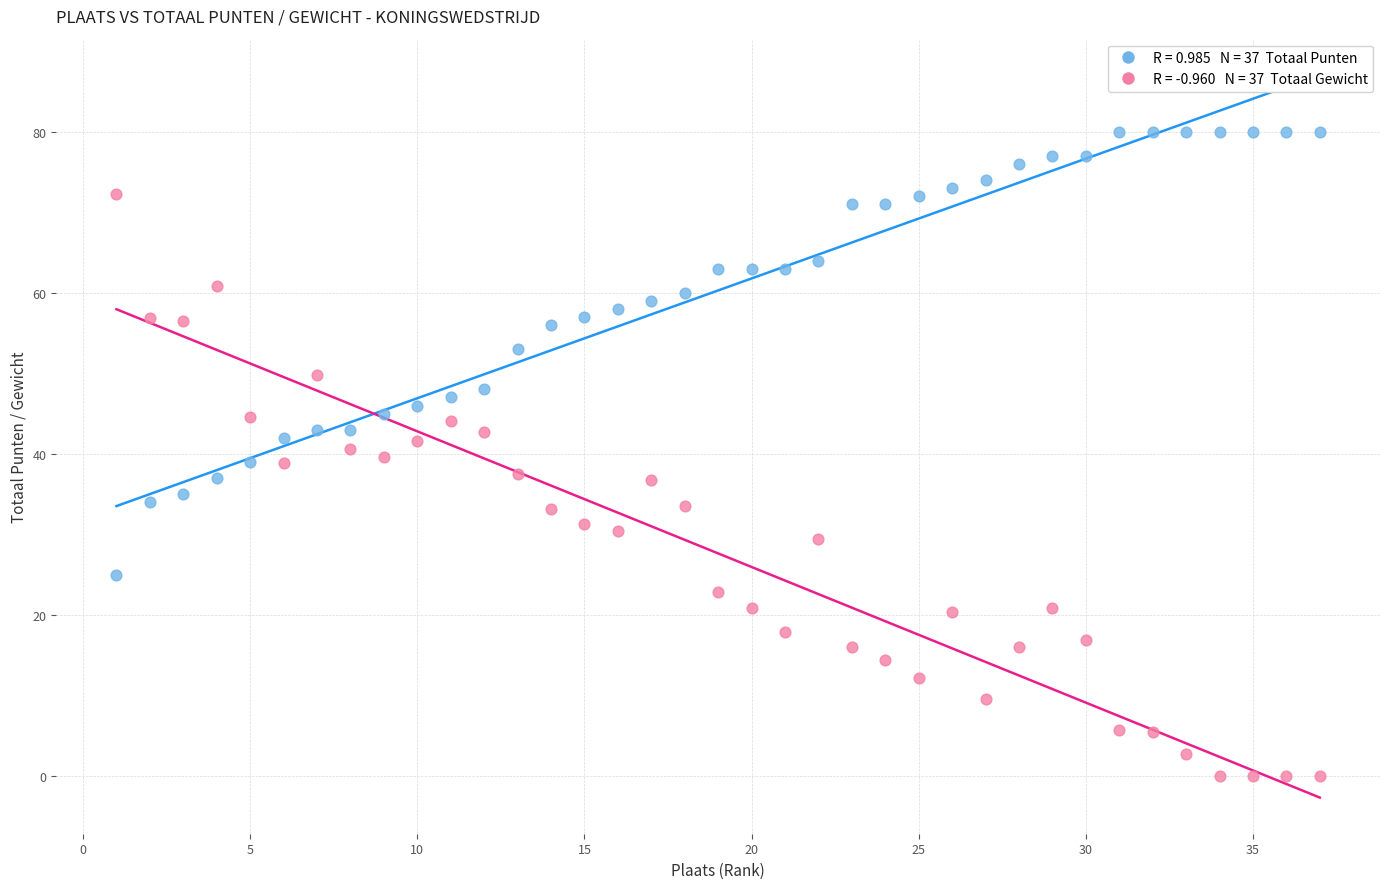

Across all data points, what is the range of X values (max minus min)?

36.0